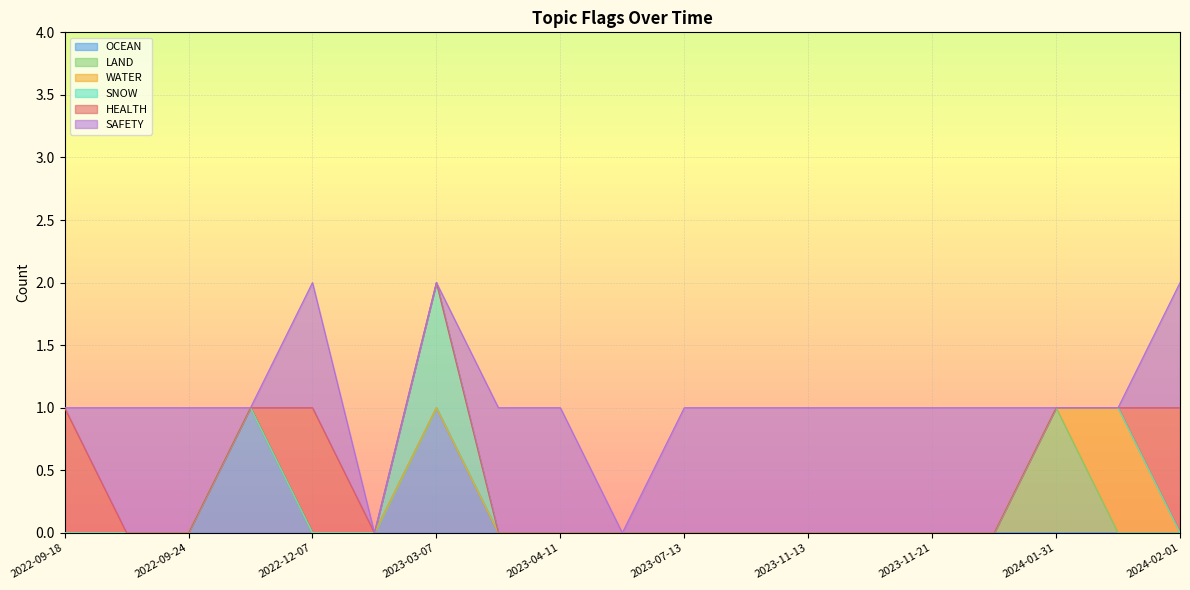

What is the highest value of the HEALTH series?

1